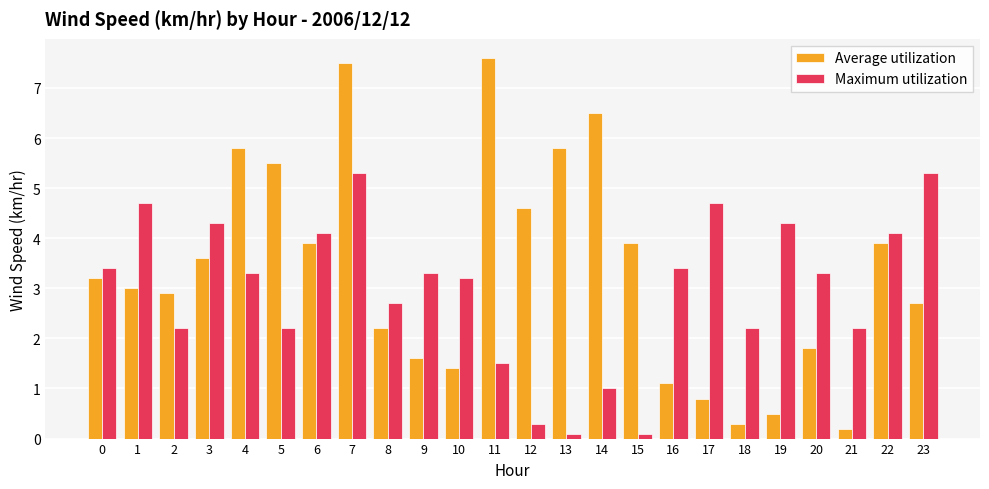

At which category is the sum across all series the highest?

7